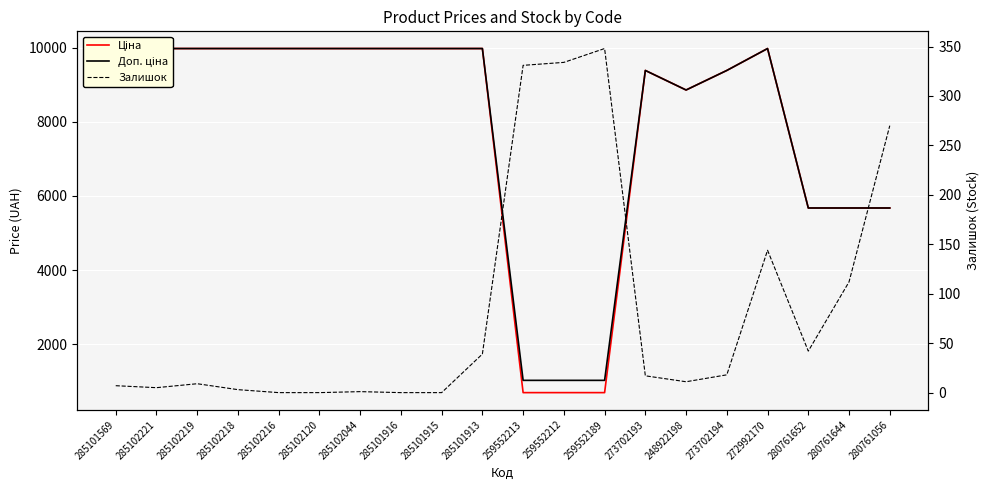

At which category does Доп. ціна reach its first local peak?

273702193